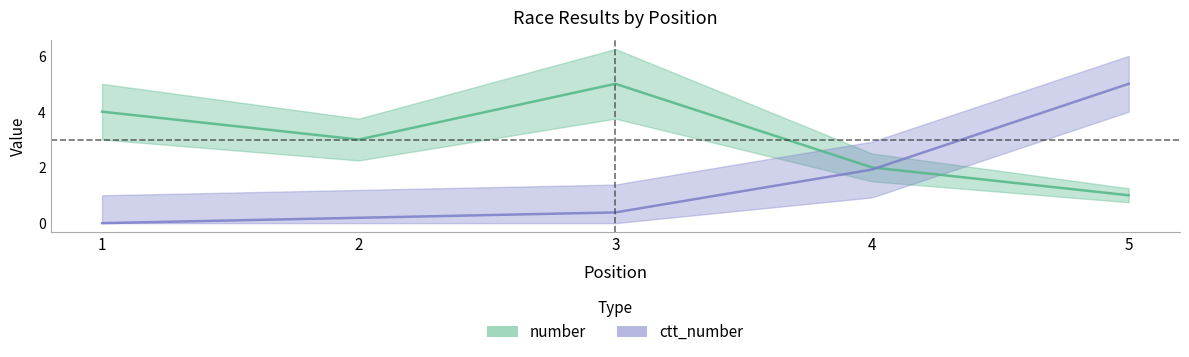

Which series has the largest total across all categories?

number